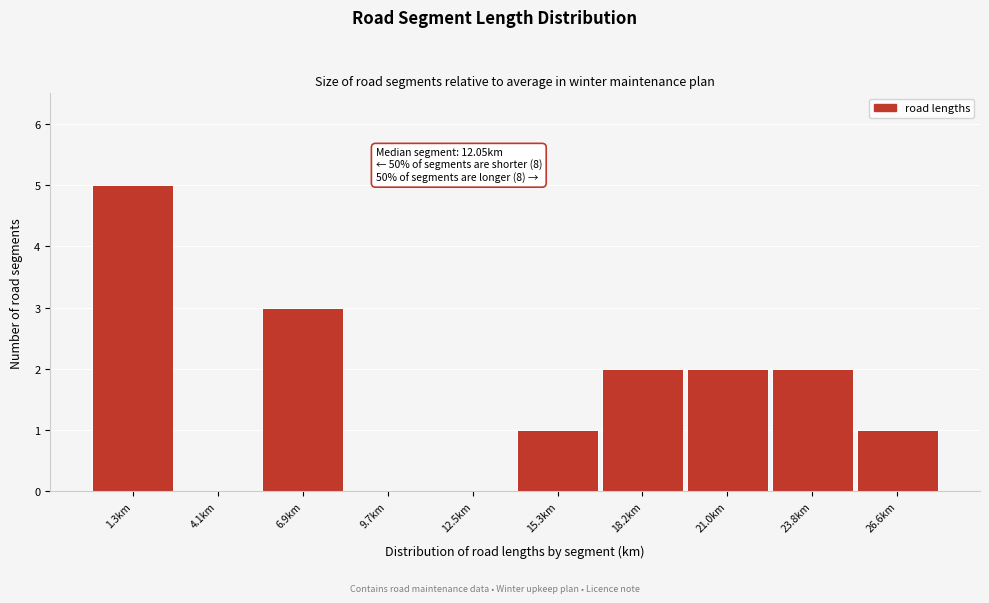

Reading left to right, list all the values displayed in this chart.

1.3km=5	4.1km=0	6.9km=3	9.7km=0	12.5km=0	15.3km=1	18.2km=2	21.0km=2	23.8km=2	26.6km=1